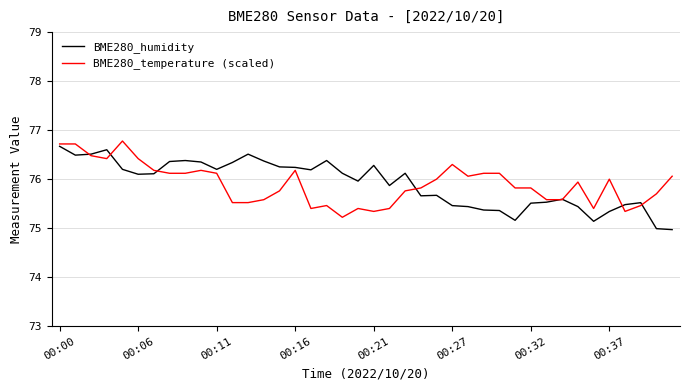

In BME280_humidity, how many points are higher than both neighbors (excluding endpoints)?

9